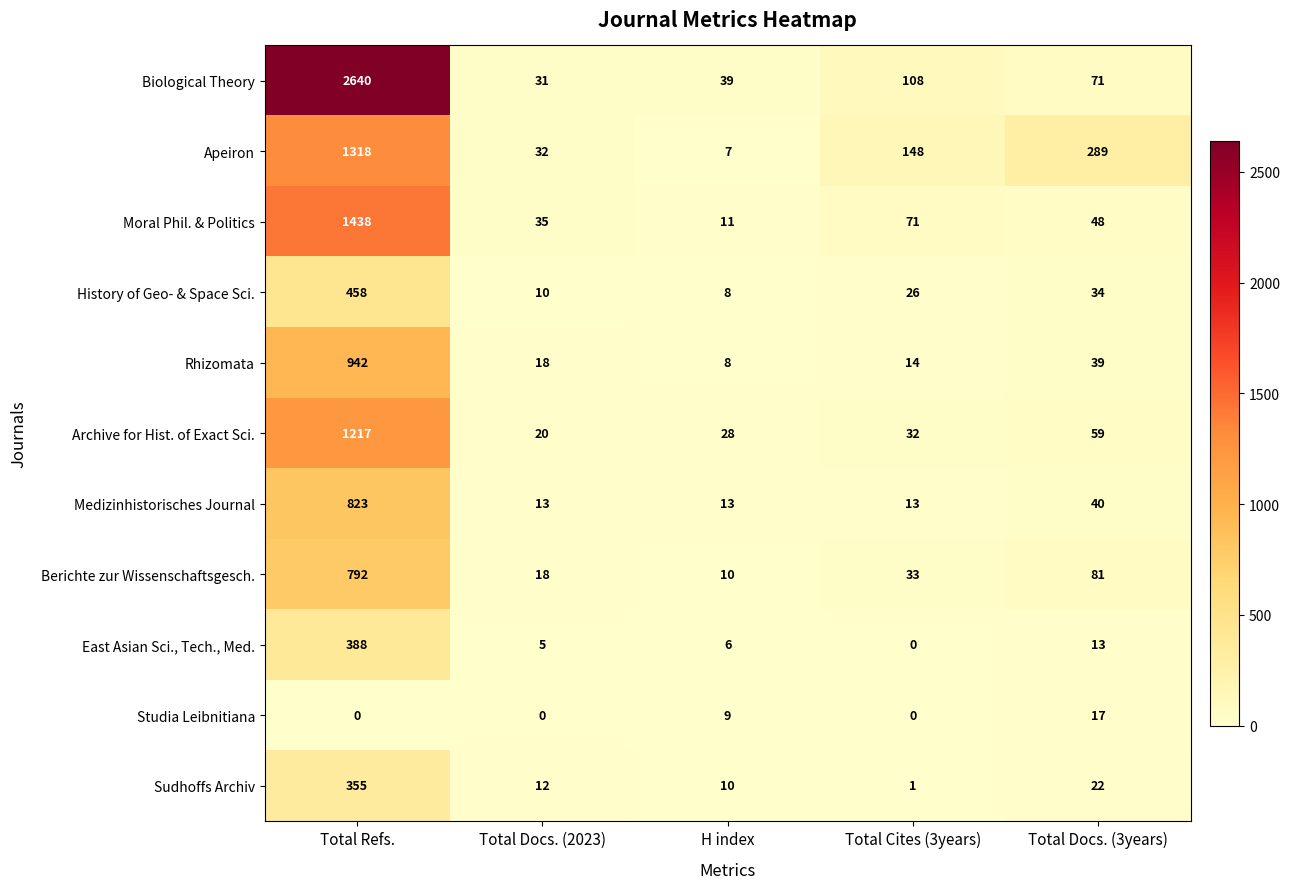

What is the sum of the Moral Phil. & Politics values at Total Refs. and Total Docs. (2023)?

1473